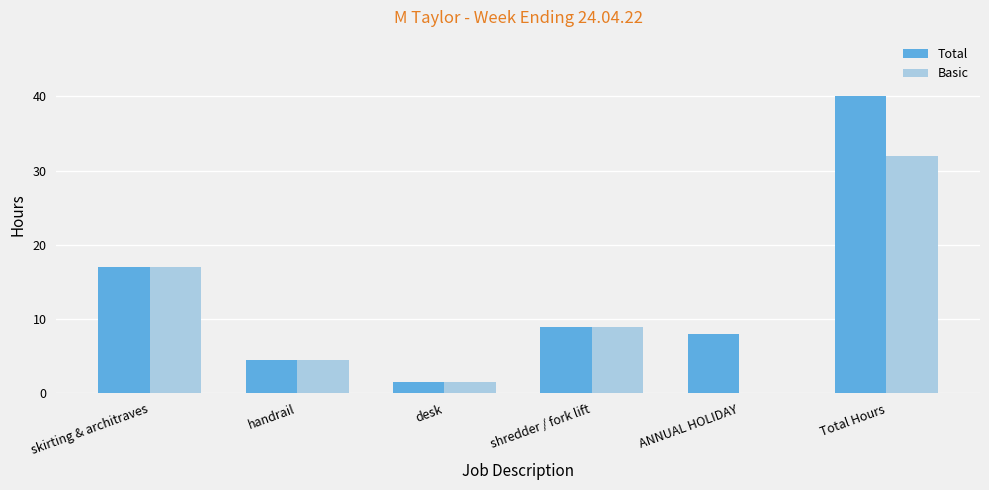

What is the sum of the Total values at Total Hours and ANNUAL HOLIDAY?

48.0